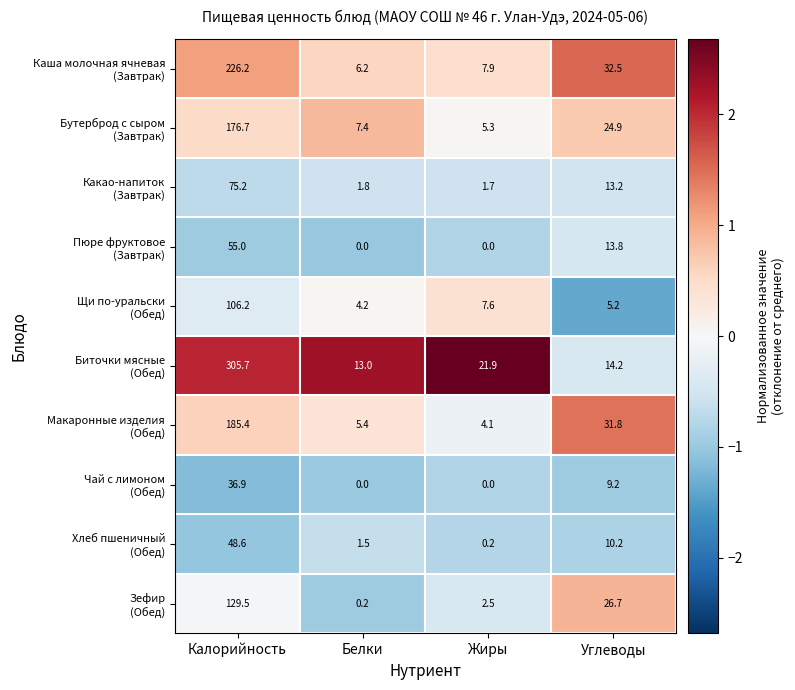

What is the total value across all series at Белки?

39.7